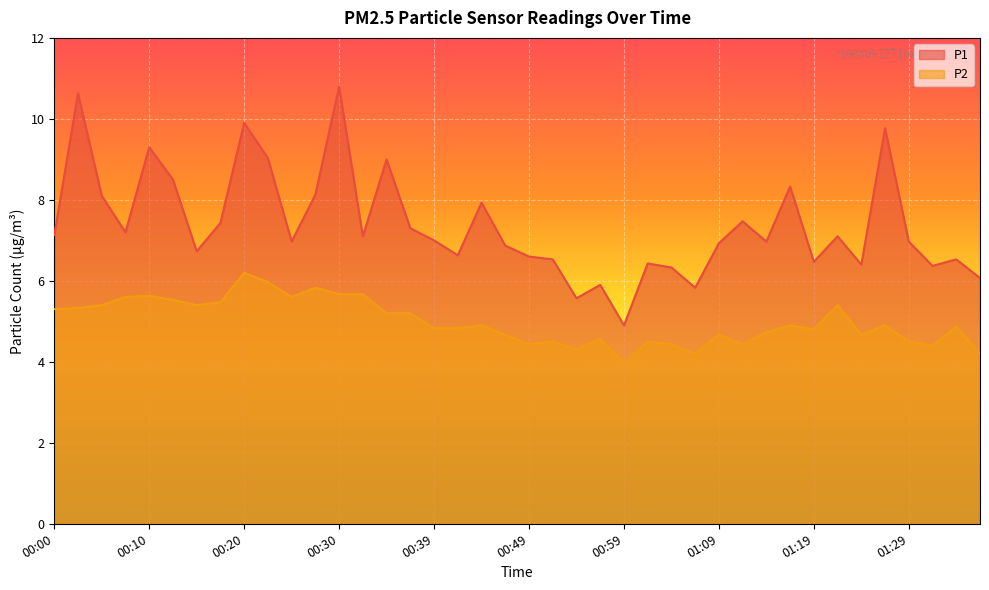

What is the label of the 38th point from the left?

01:32